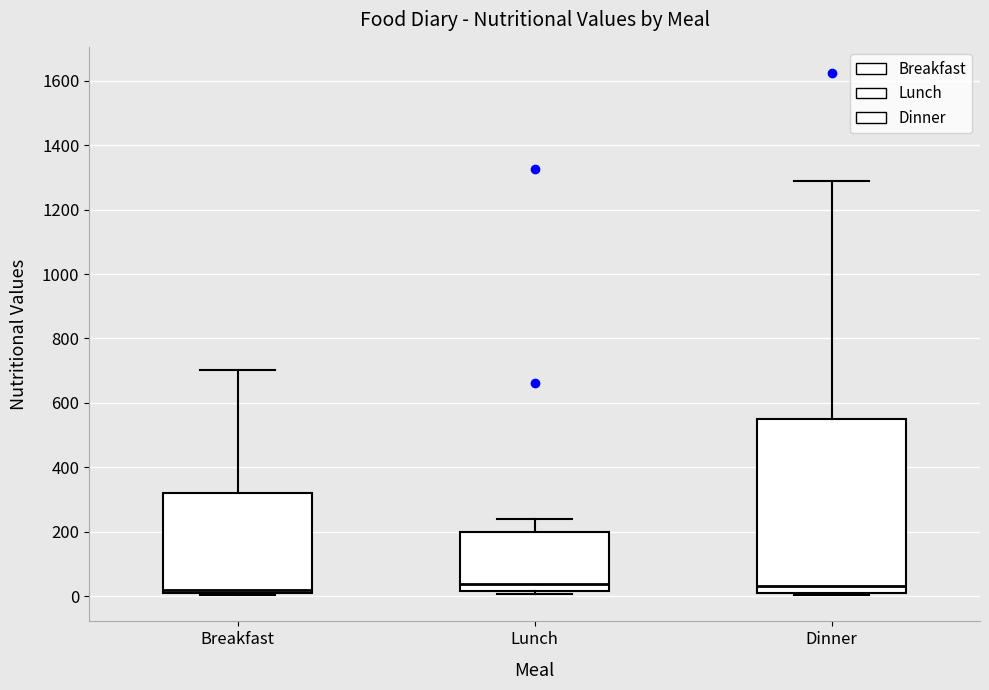

Reading left to right, transcribe this box plot: for each box, give where its median line is, the range the box spans, and where its two whiskers end, as read against the y-axis. The values are not printed on the chart, so give them approximately, as read against the axis.

Breakfast: median 20 (just above the box's lower edge), box 20 to 320, whiskers 0 to 700
Lunch: median 40, box 20 to 200, whiskers 0 to 240
Dinner: median 40, box 20 to 560, whiskers 0 to 1300